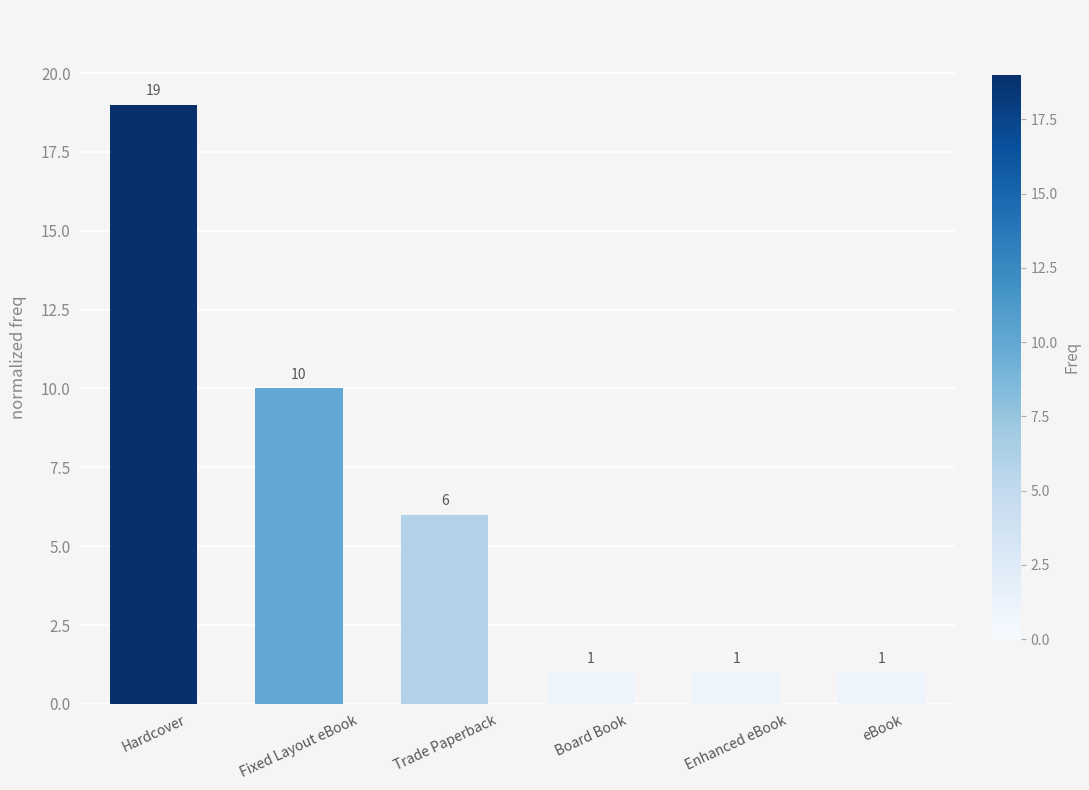

Reading left to right, transcribe all the data shown in this chart.

19	10	6	1	1	1